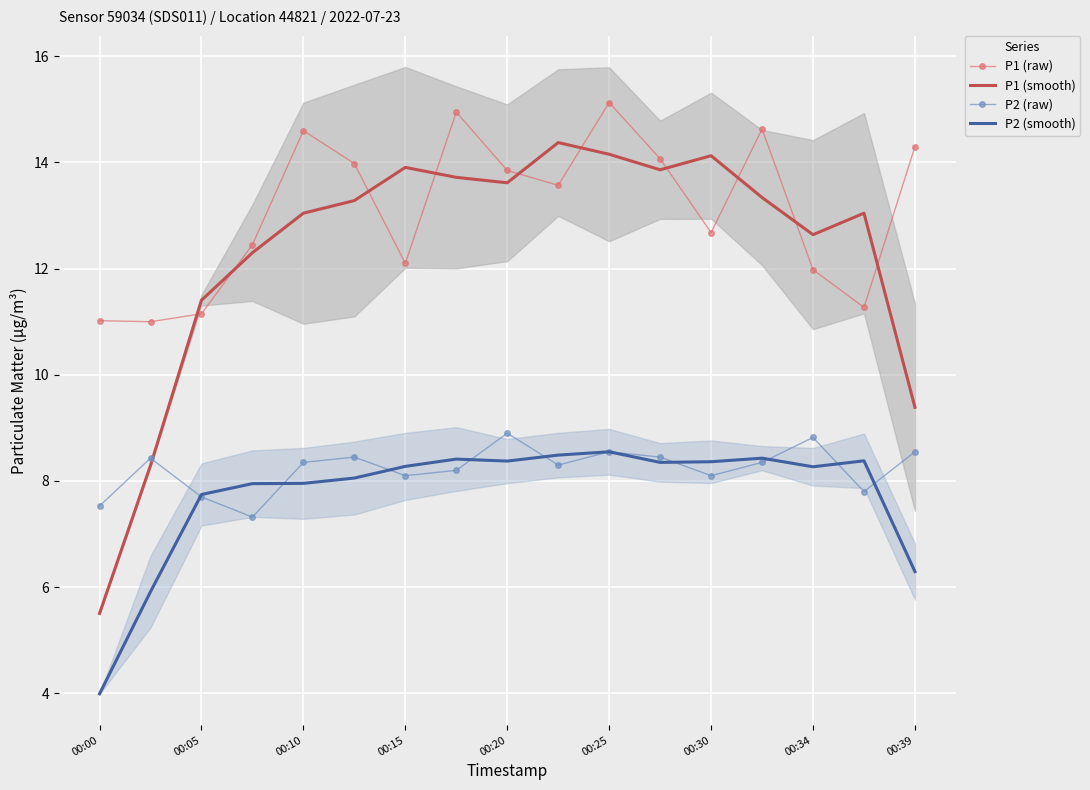

Which series has the largest total across all categories?

P1 (raw)